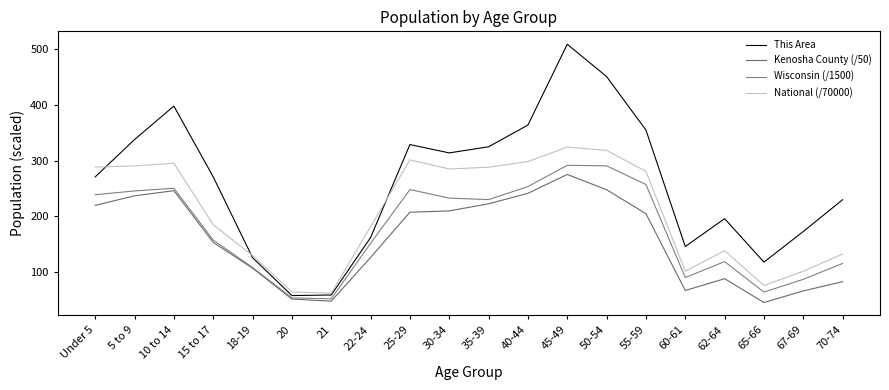

Reading right to left, transcribe all the data shown in this chart.

This Area: 70-74=230.0	67-69=173.0	65-66=118.0	62-64=196.0	60-61=146.0	55-59=355.0	50-54=451.0	45-49=509.0	40-44=364.0	35-39=325.0	30-34=314.0	25-29=329.0	22-24=162.0	21=59.0	20=58.0	18-19=126.0	15 to 17=271.0	10 to 14=398.0	5 to 9=338.0	Under 5=271.0
Kenosha County (/50): 70-74=82.9	67-69=66.4	65-66=45.5	62-64=88.3	60-61=67.0	55-59=205.0	50-54=247.9	45-49=275.3	40-44=241.4	35-39=222.7	30-34=209.9	25-29=207.5	22-24=126.4	21=47.9	20=51.8	18-19=107.1	15 to 17=153.5	10 to 14=246.2	5 to 9=237.0	Under 5=219.9
Wisconsin (/1500): 70-74=115.6	67-69=87.1	65-66=64.2	62-64=118.9	60-61=90.3	55-59=257.3	50-54=290.8	45-49=291.8	40-44=253.6	35-39=230.2	30-34=232.9	25-29=248.2	22-24=151.7	21=52.1	20=53.8	18-19=108.5	15 to 17=157.7	10 to 14=250.6	5 to 9=245.7	Under 5=239.0
National (/70000): 70-74=132.5	67-69=101.6	65-66=76.0	62-64=138.6	60-61=101.6	55-59=280.9	50-54=318.5	45-49=324.4	40-44=298.4	35-39=288.3	30-34=285.2	25-29=301.5	22-24=181.6	21=62.2	20=64.6	18-19=129.8	15 to 17=185.1	10 to 14=295.4	5 to 9=290.7	Under 5=288.6